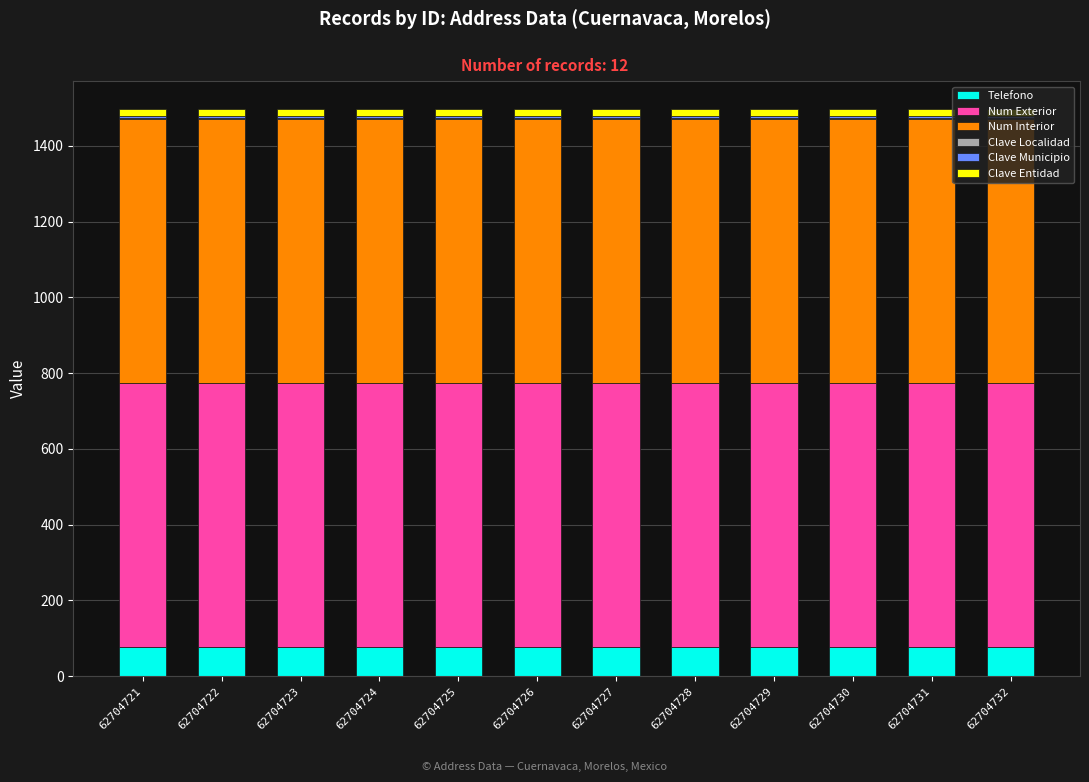

Are the bars horizontal?

No